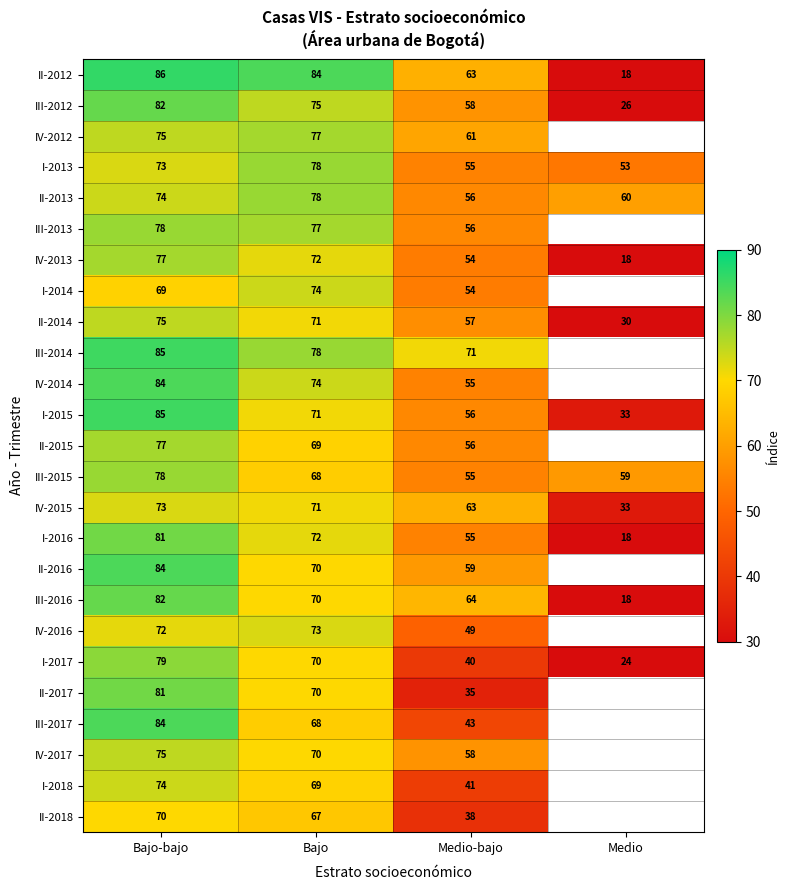

At which category is the sum across all series the highest?

Bajo-bajo